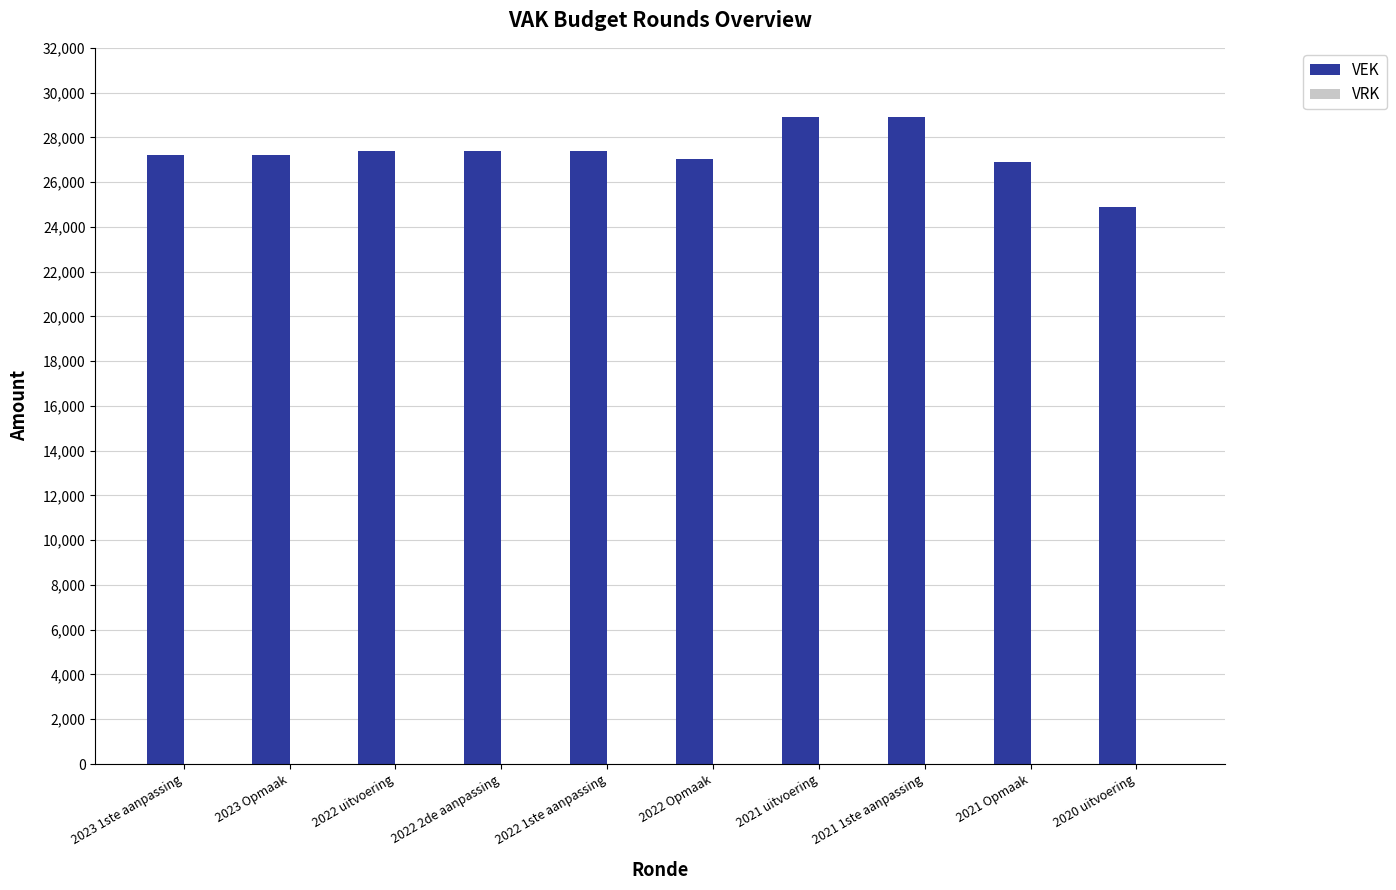

Count the number of data series in this chart.

1